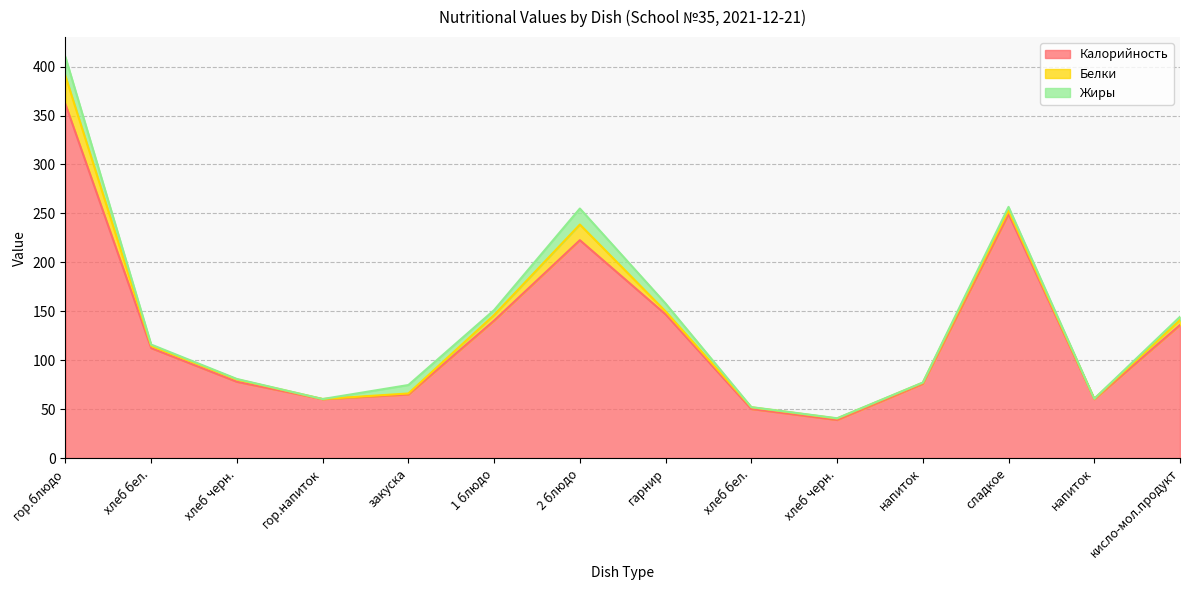

What is the difference between the highest and lowest values at сладкое?

245.7